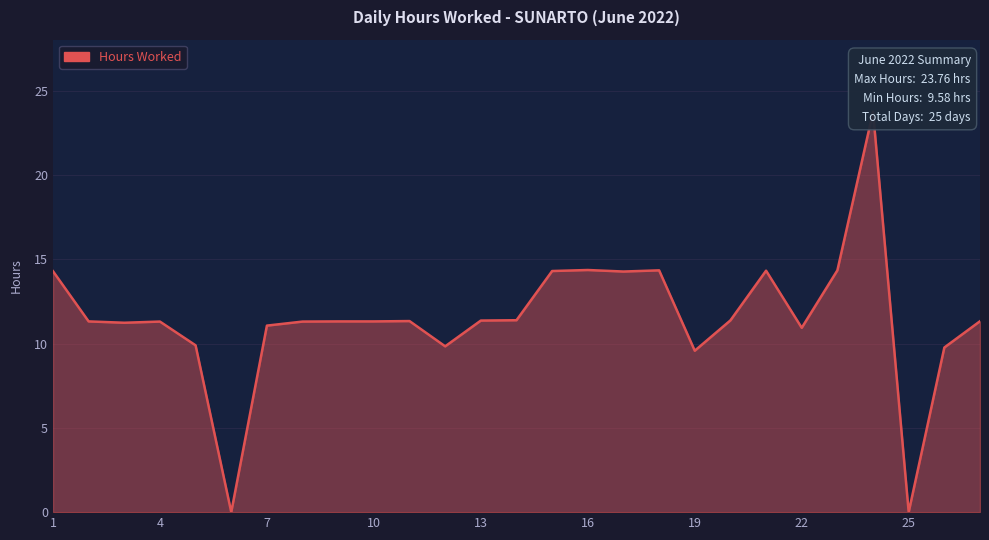

True or false: the data shows 2.2 at 22.

False